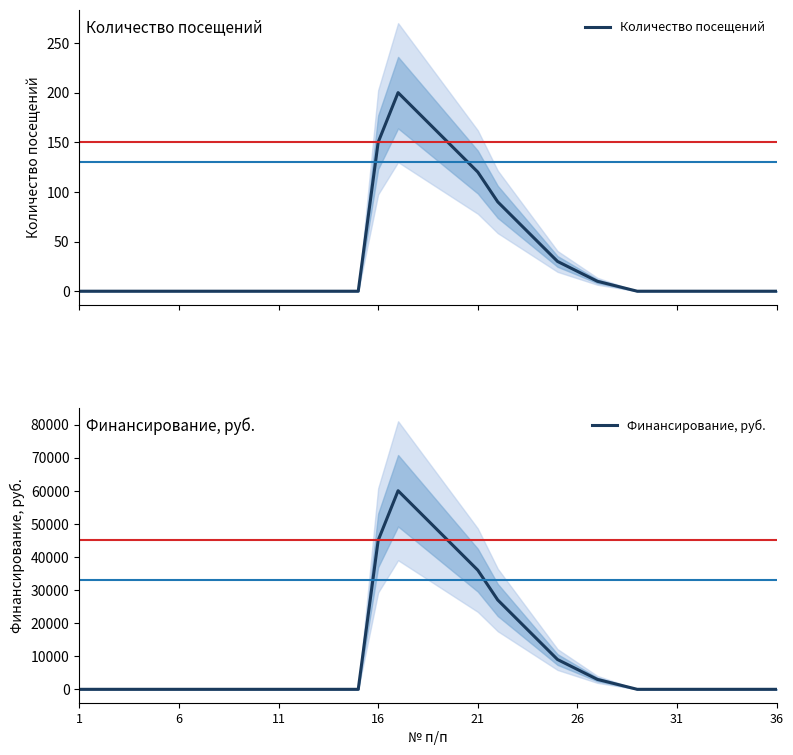

What is the average value of the Финансирование, руб. series?

10208